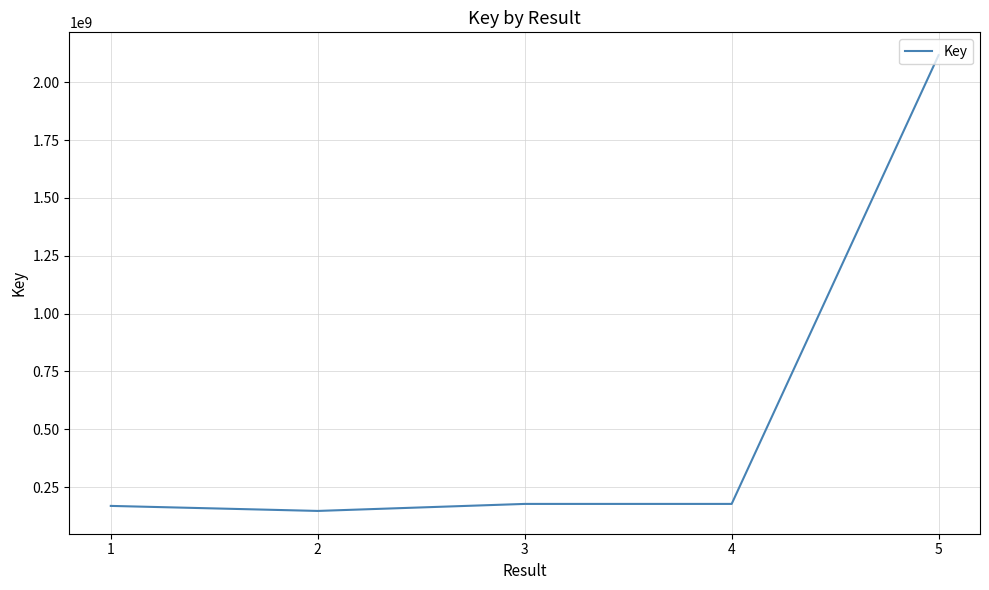

What is the minimum value shown in the chart?

146718083